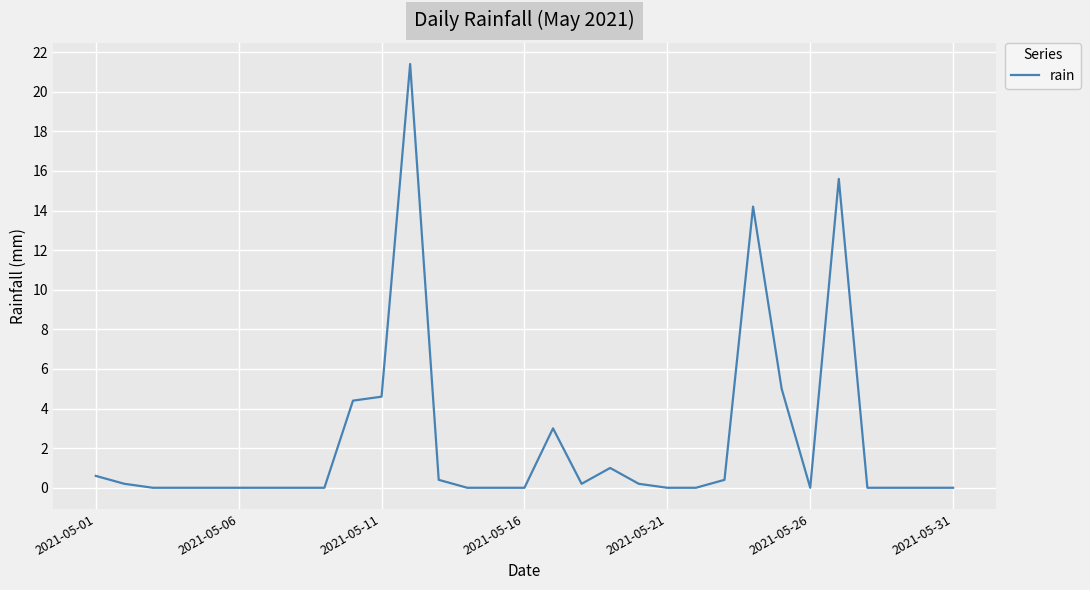

What is the greatest value displayed?

21.4